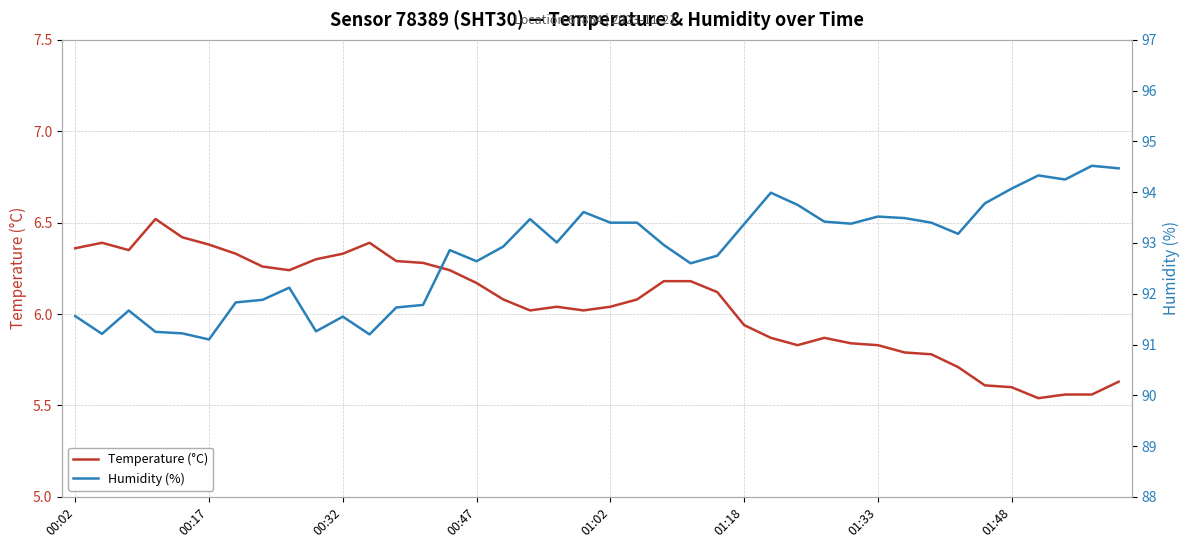

True or false: Temperature (°C) and Humidity (%) cross at least once.

False